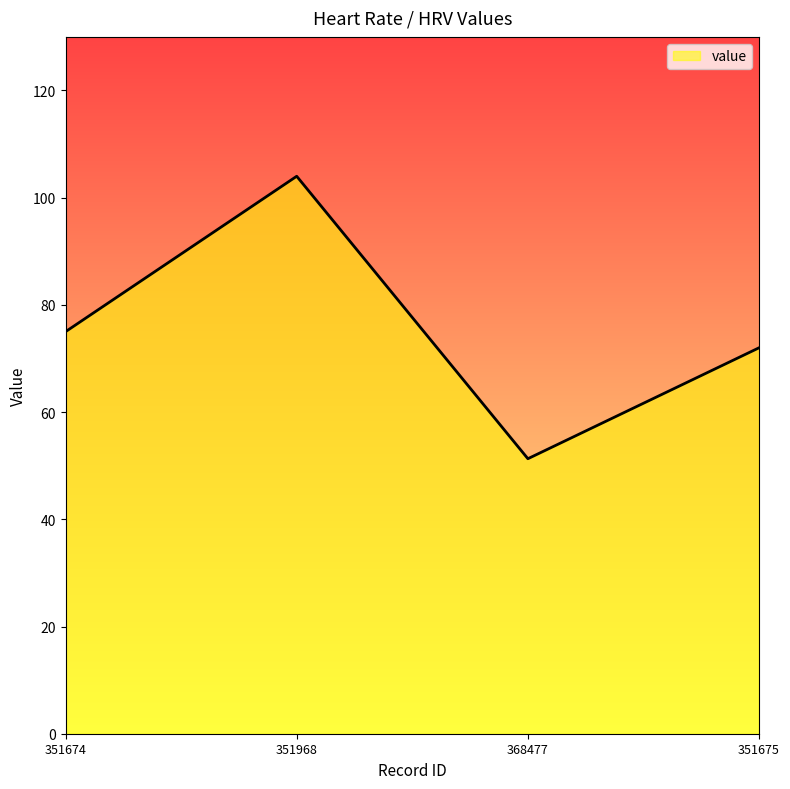

At which category does the data reach its first local valley?

368477